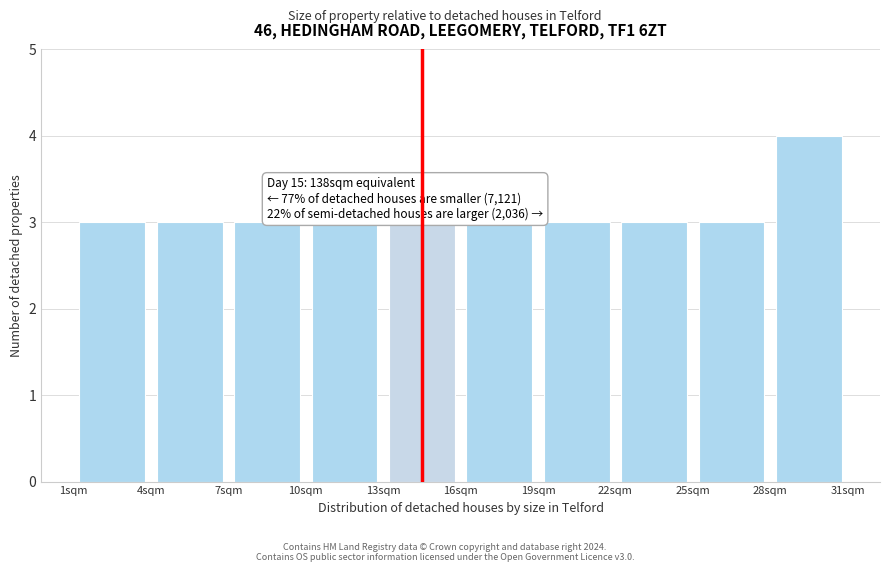

Over which range of the x-axis is the bar tallest?

28 to 31